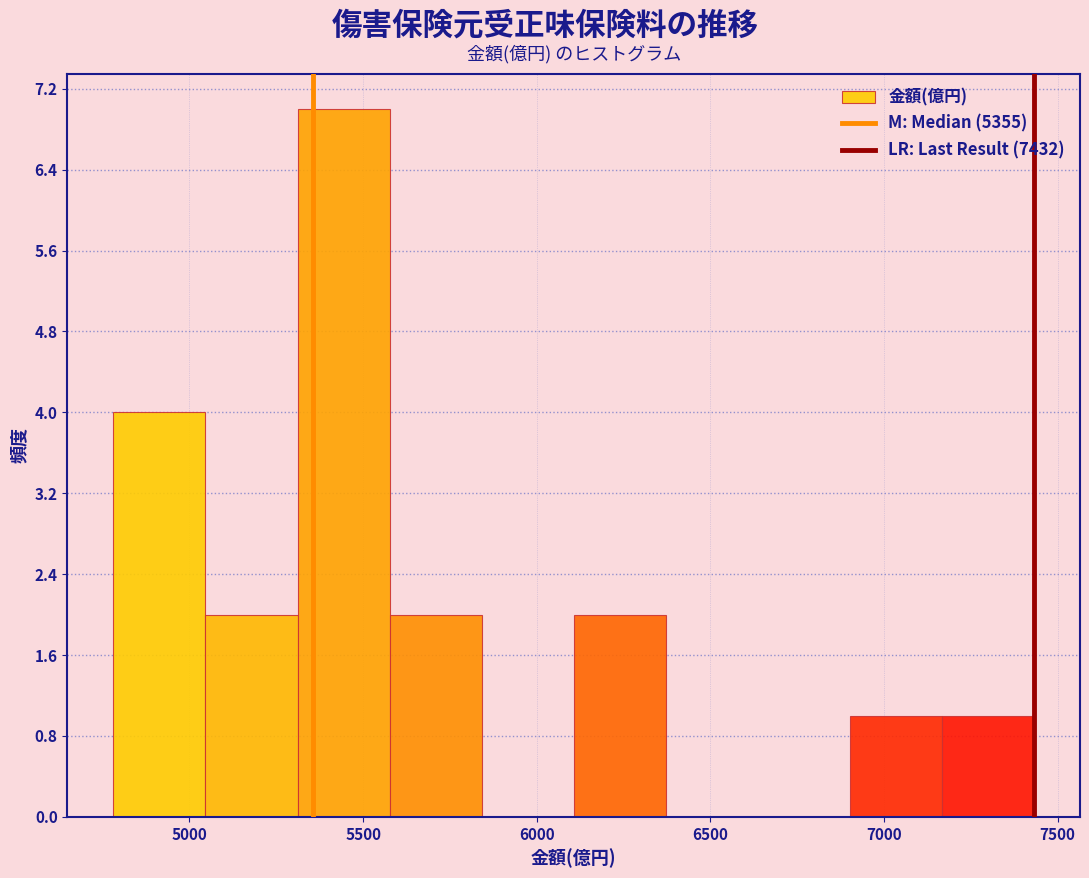

Reading left to right, list every bar in this chart as the range it spans on the x-axis followed by its height. Neither the bar edges nor the heights are printed on the chart, so give them approximately, as read against the axes.

4800 to 5050: 4
5050 to 5300: 2
5300 to 5600: 7
5600 to 5850: 2
5850 to 6100: 0
6100 to 6350: 2
6350 to 6650: 0
6650 to 6900: 0
6900 to 7150: 1
7150 to 7450: 1